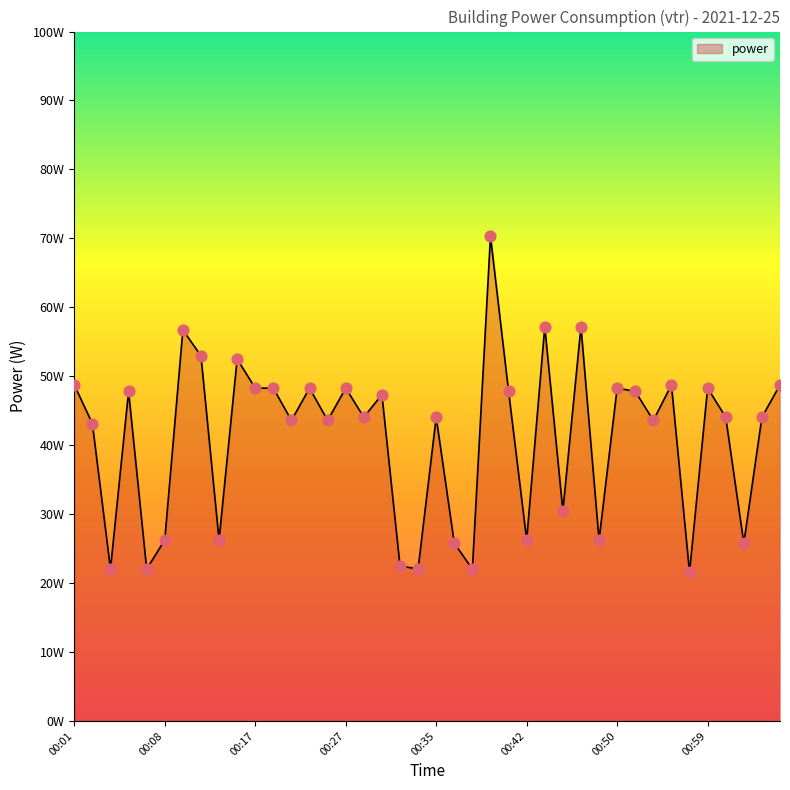

Does the chart have visible grid lines?

No